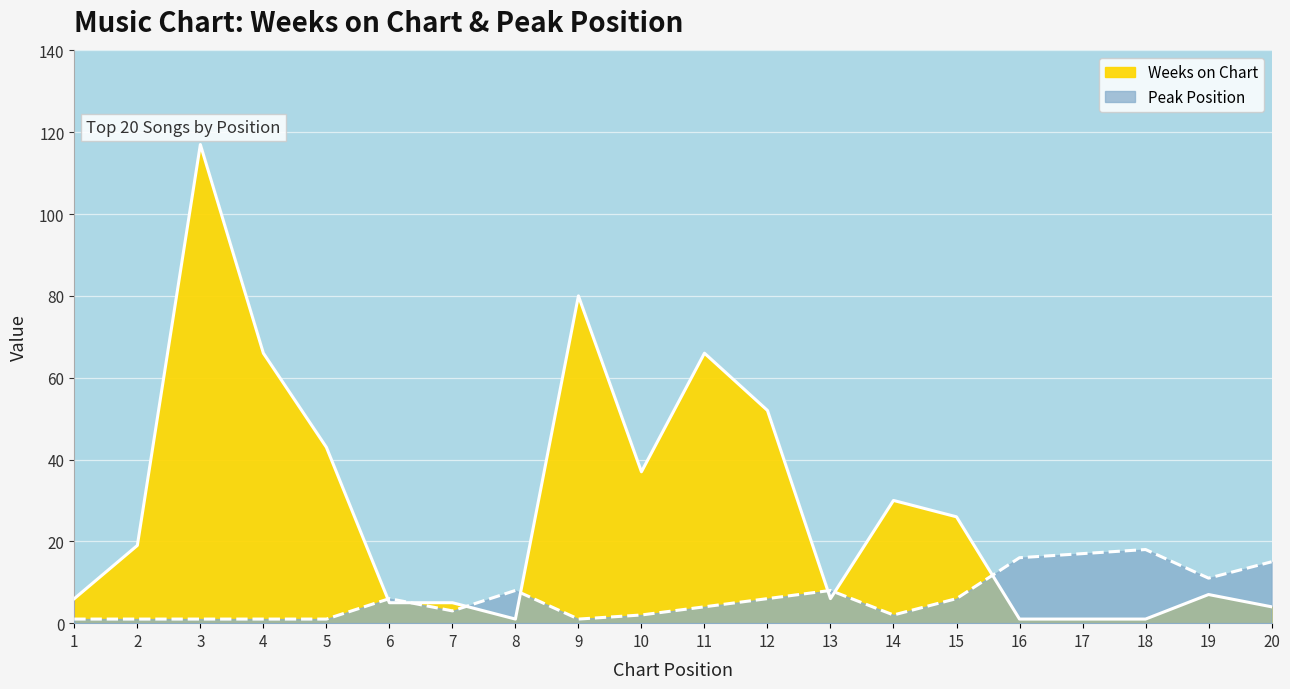

How many distinct data groups are displayed?

2